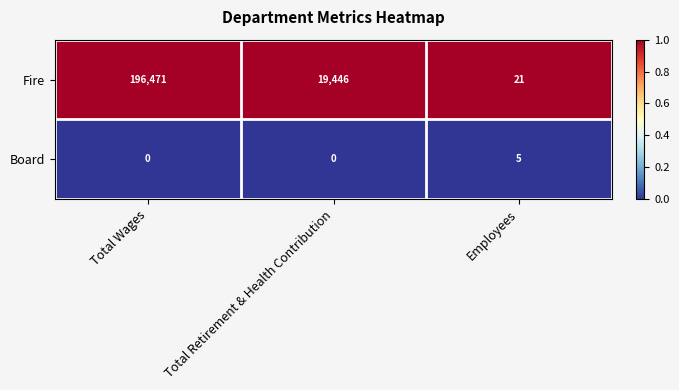

At which label is Fire closest to 98246?

Total Retirement & Health Contribution